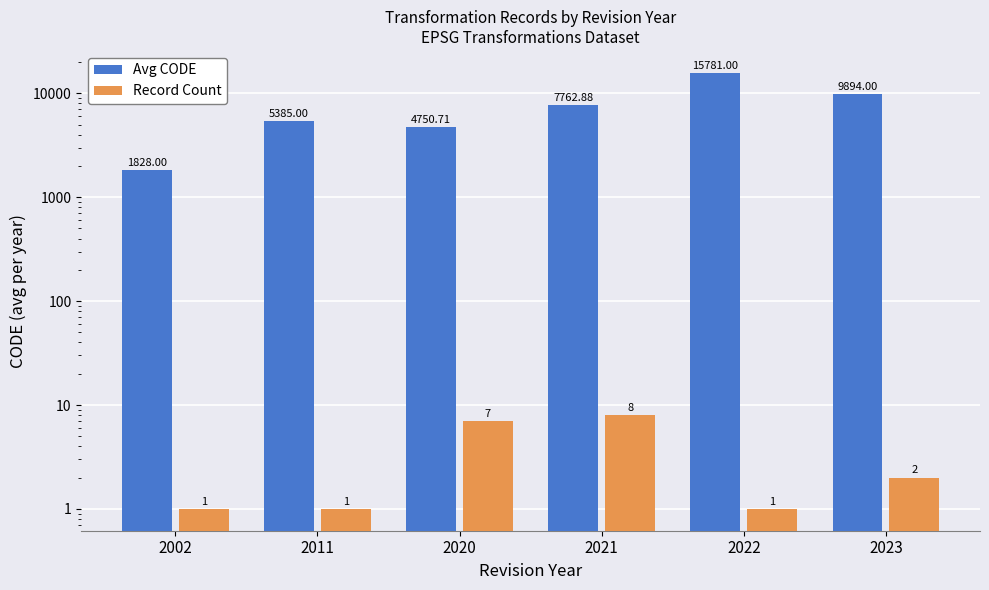

At 2022, list the series in order from largest to smallest.

Avg CODE, Record Count